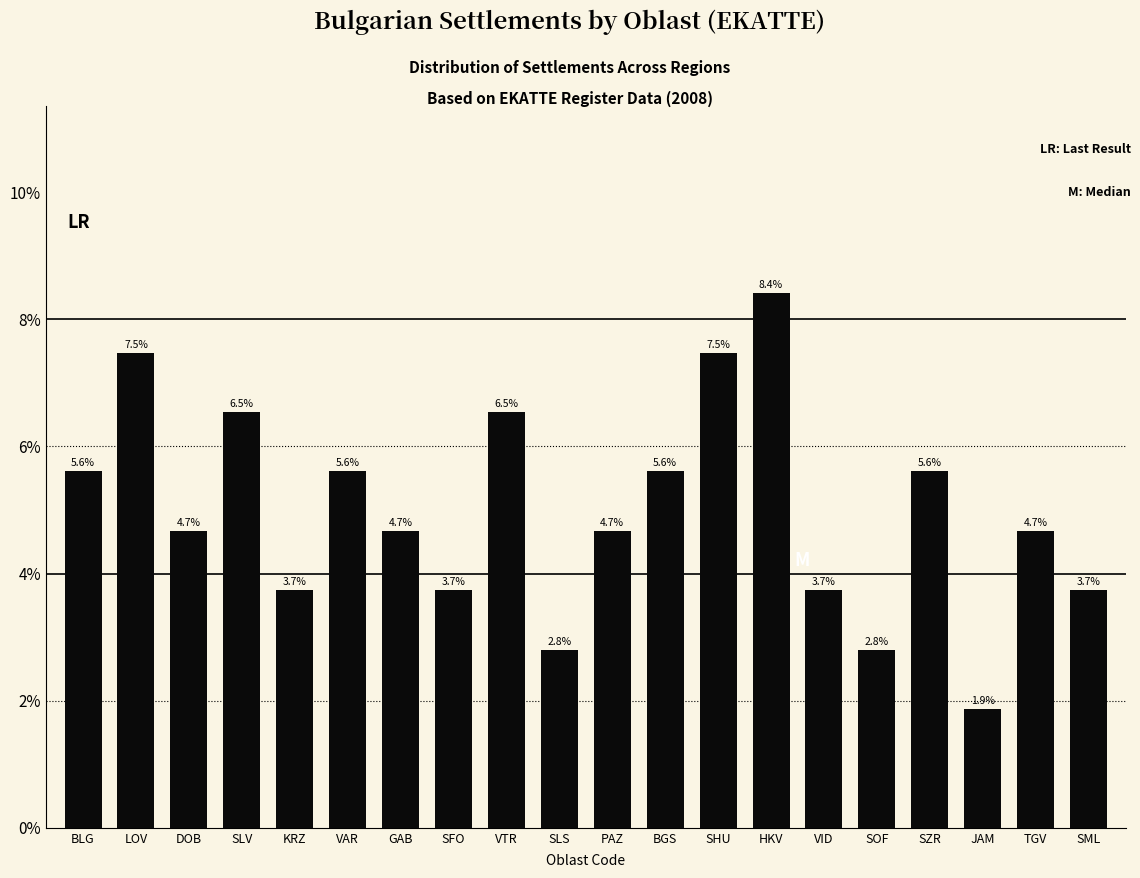

Rank the categories by value from lowest to highest.

JAM, SLS, SOF, KRZ, SFO, VID, SML, DOB, GAB, PAZ, TGV, BLG, VAR, BGS, SZR, SLV, VTR, LOV, SHU, HKV